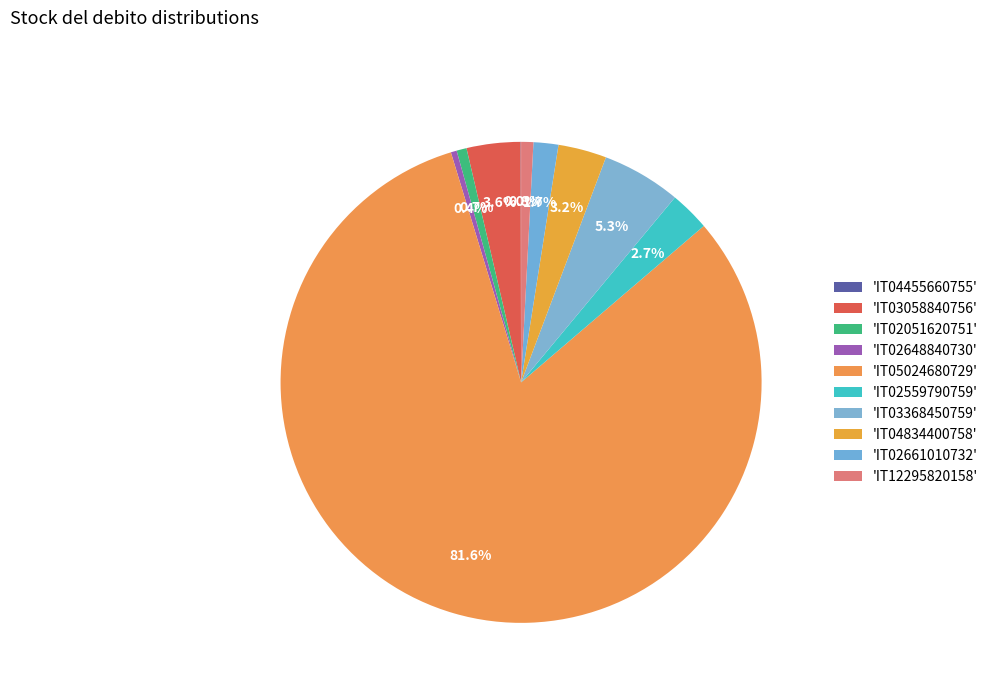

To the nearest percent, what is the average slice percentage?

10%